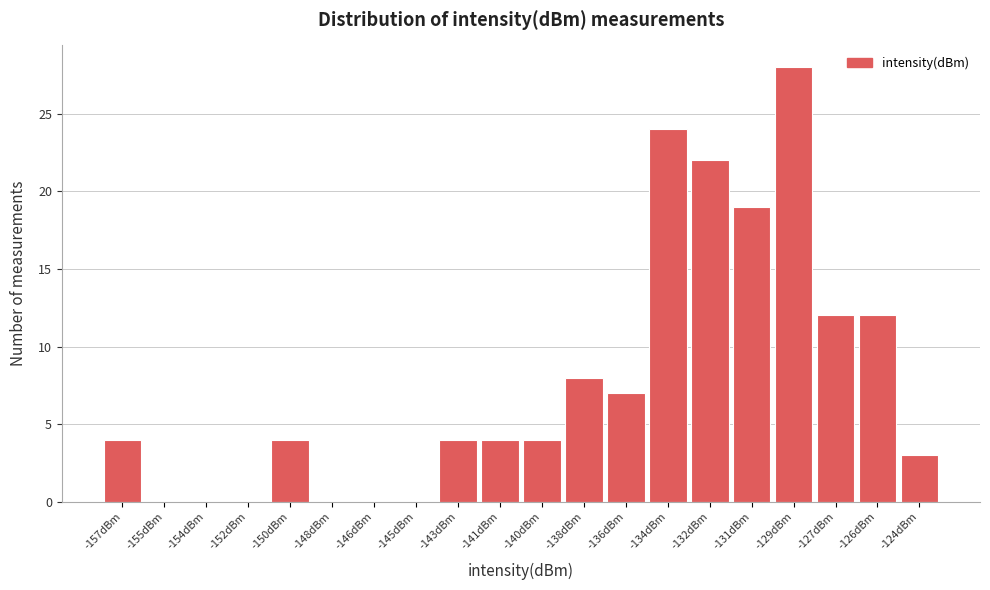

Reading left to right, transcribe all the data shown in this chart.

-157dBm=4	-155dBm=0	-154dBm=0	-152dBm=0	-150dBm=4	-148dBm=0	-146dBm=0	-145dBm=0	-143dBm=4	-141dBm=4	-140dBm=4	-138dBm=8	-136dBm=7	-134dBm=24	-132dBm=22	-131dBm=19	-129dBm=28	-127dBm=12	-126dBm=12	-124dBm=3